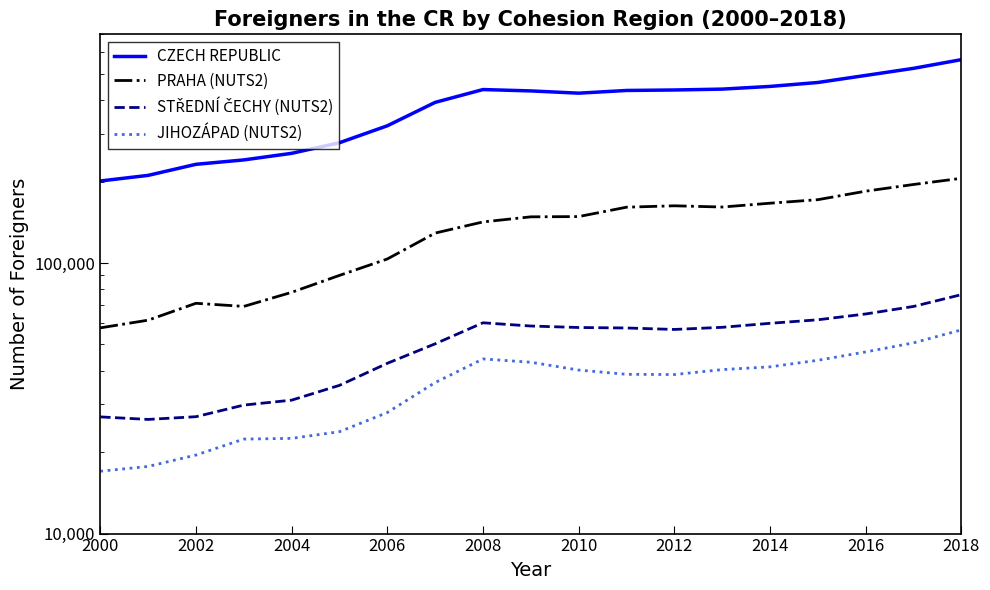

What is the average value of the PRAHA (NUTS2) series?

131849